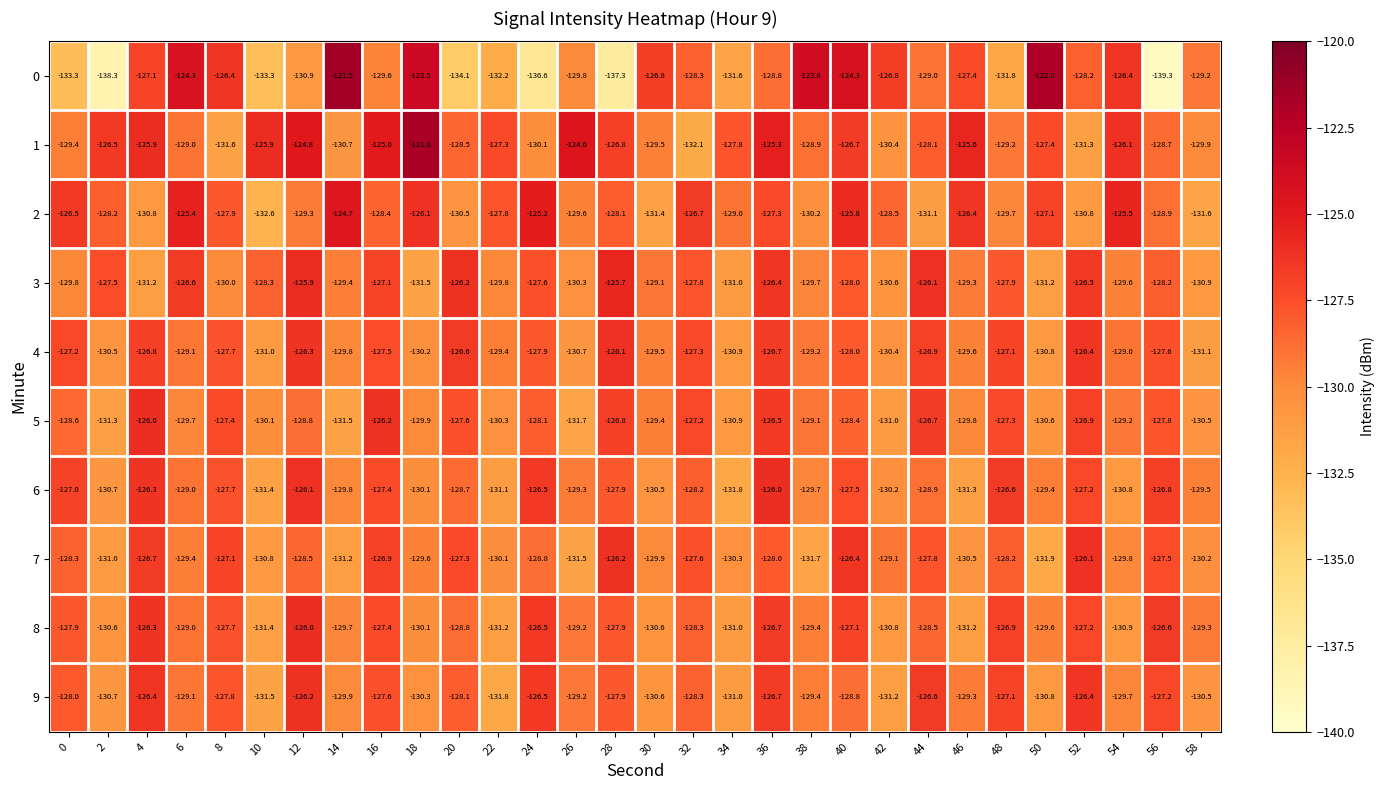

What is the smallest value displayed?

-139.3